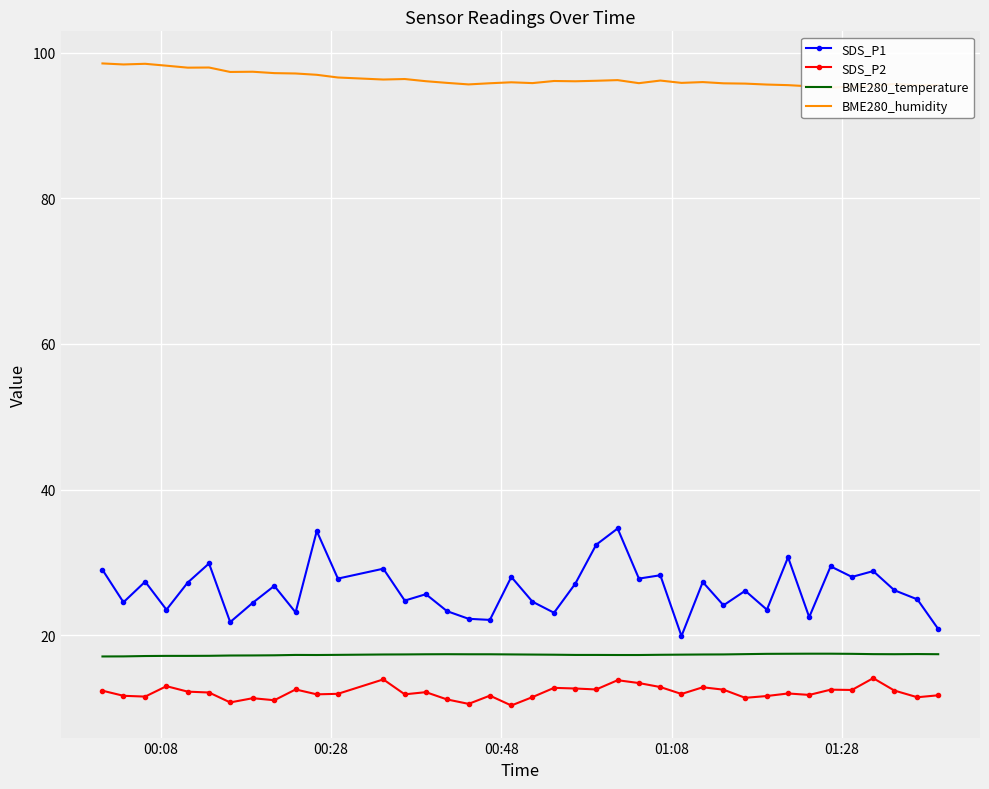

True or false: SDS_P2 and BME280_temperature intersect in this chart.

False